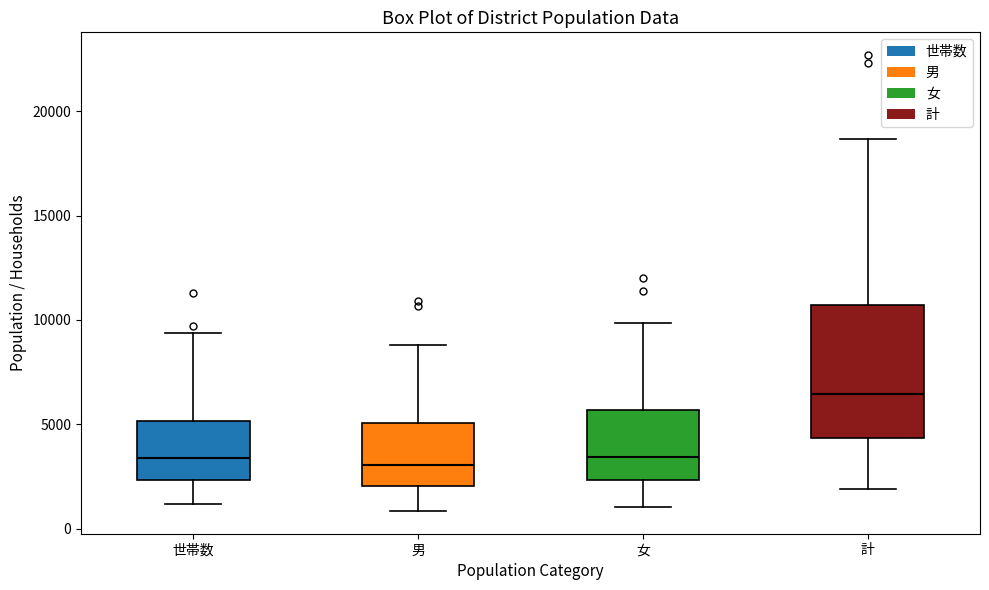

Reading left to right, read every box against the y-axis: the position of its median line, the range the box covers, and the ends of its whiskers. The values are not printed on the chart, so give them approximately, as read against the axis.

世帯数: median 3500, box 2500 to 5000, whiskers 1000 to 9500
男: median 3000, box 2000 to 5000, whiskers 1000 to 9000
女: median 3500, box 2500 to 5500, whiskers 1000 to 10000
計: median 6500, box 4500 to 10500, whiskers 2000 to 18500